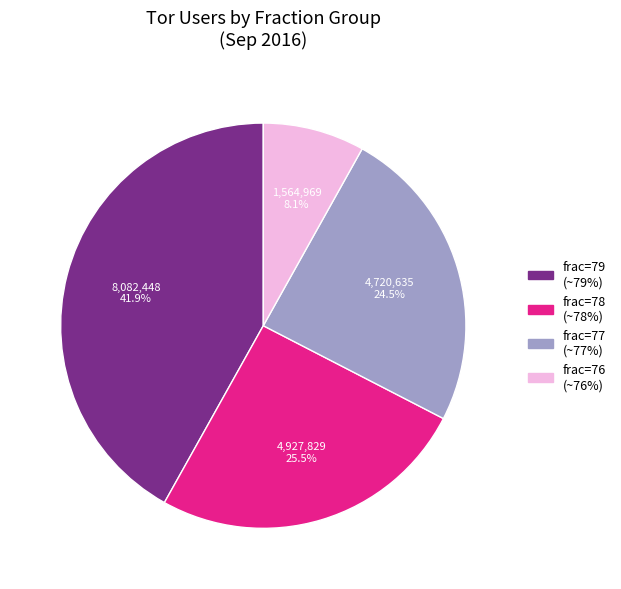

Is there any slice that represents more than half of the pie?

No